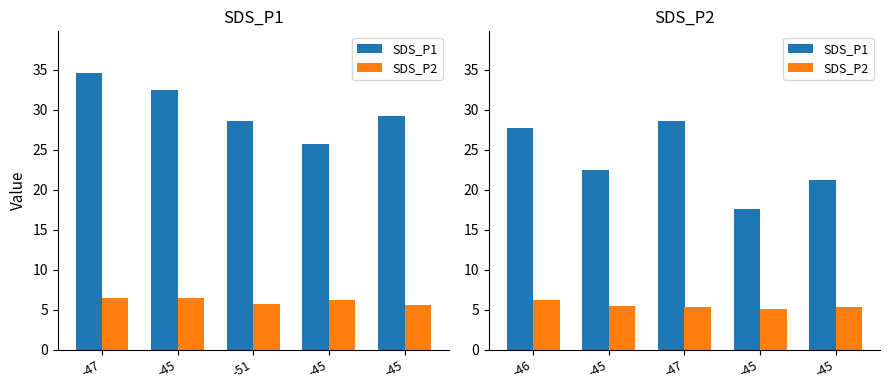

How many bars are there in each group?

2